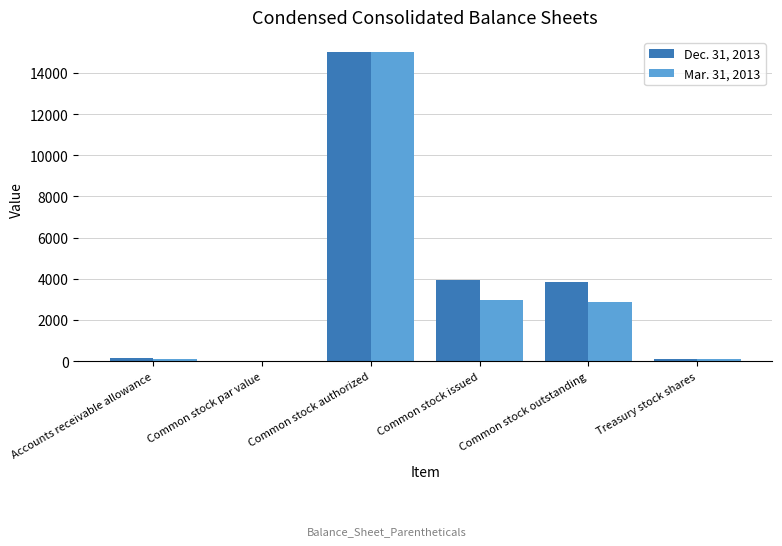

What is the total value across all series at Common stock outstanding?

6751.0